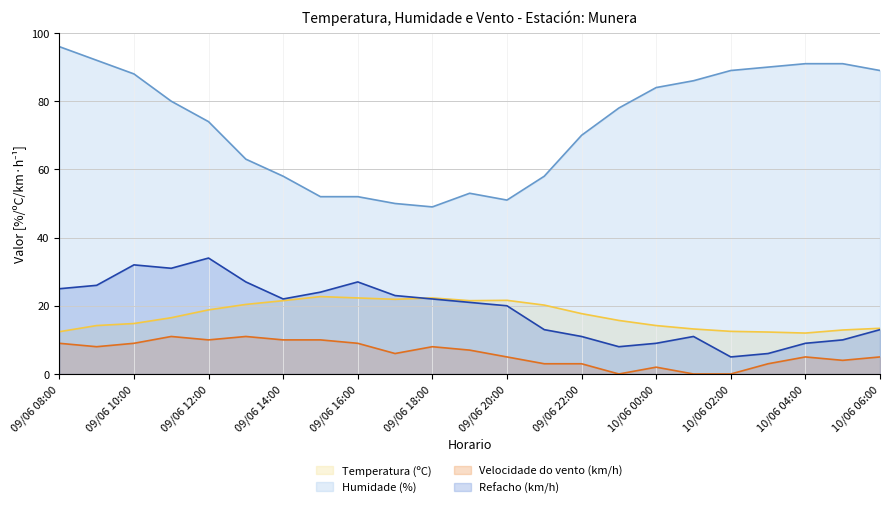

True or false: Temperatura (ºC) has a value of 14.8 at 09/06 10:00.

True